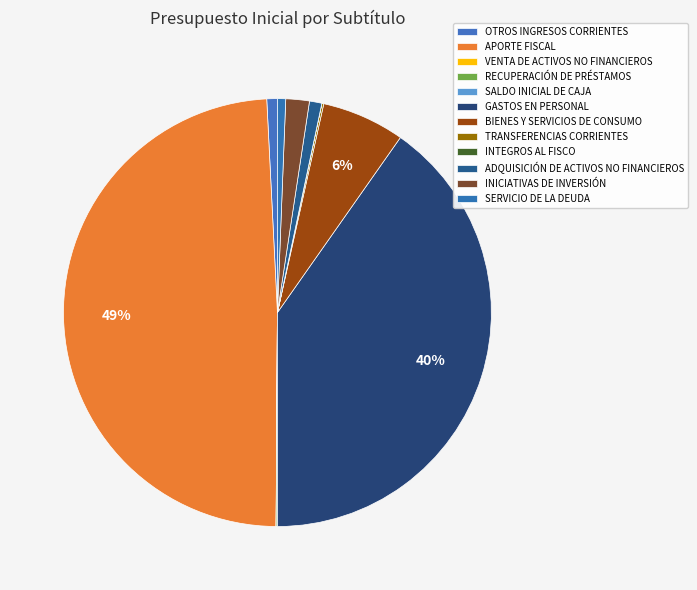

To the nearest percent, what is the difference between the OTROS INGRESOS CORRIENTES and INICIATIVAS DE INVERSIÓN slice percentages?

1%